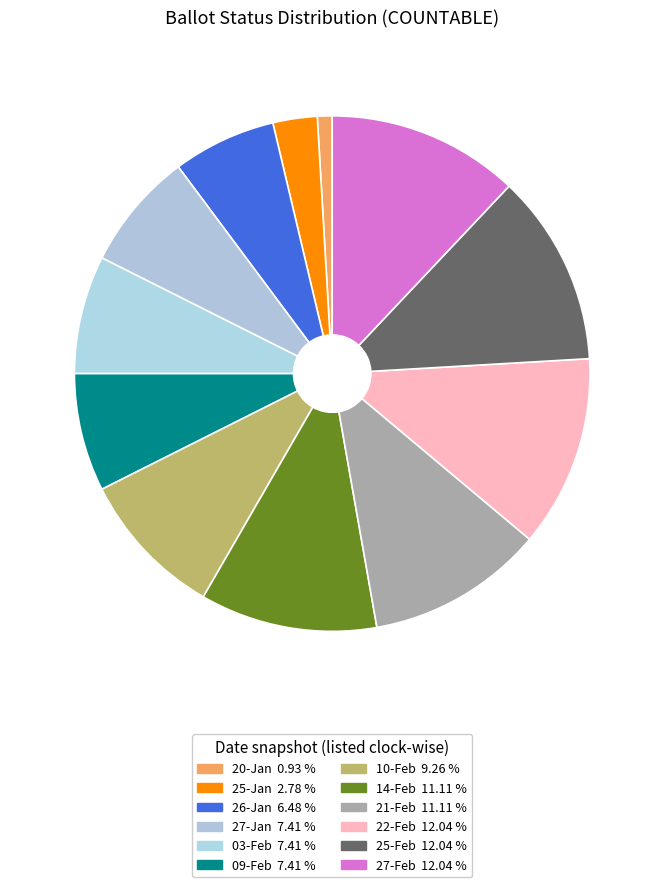

Count the number of slices in the pie.

12